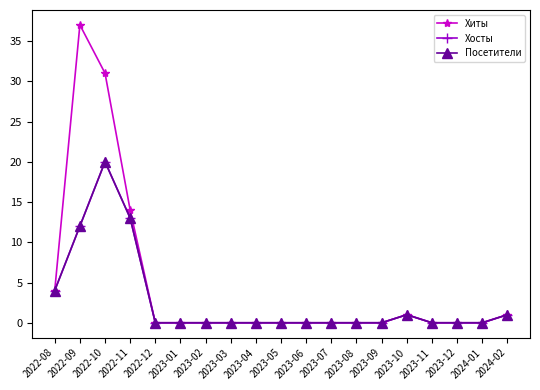

Is this an area chart (filled region under the line)?

No